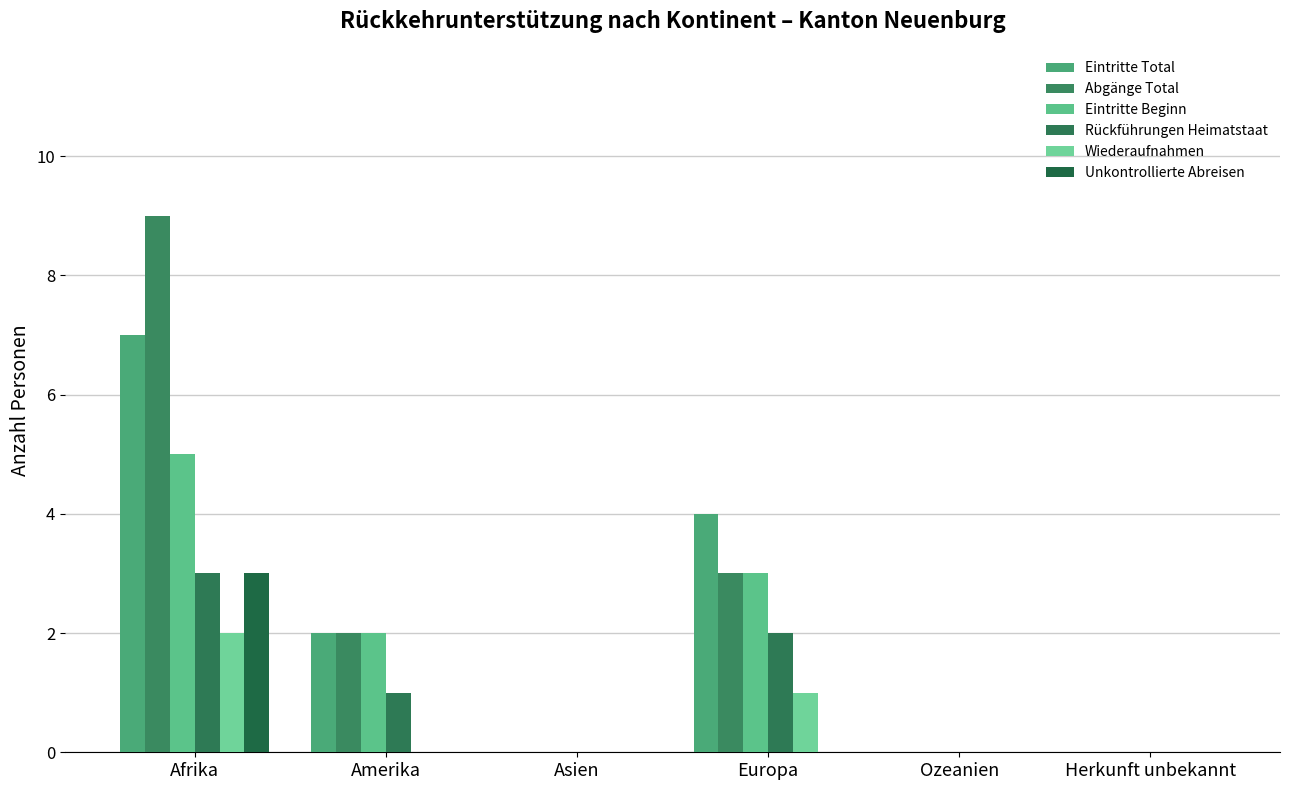

How many groups of bars are there?

6